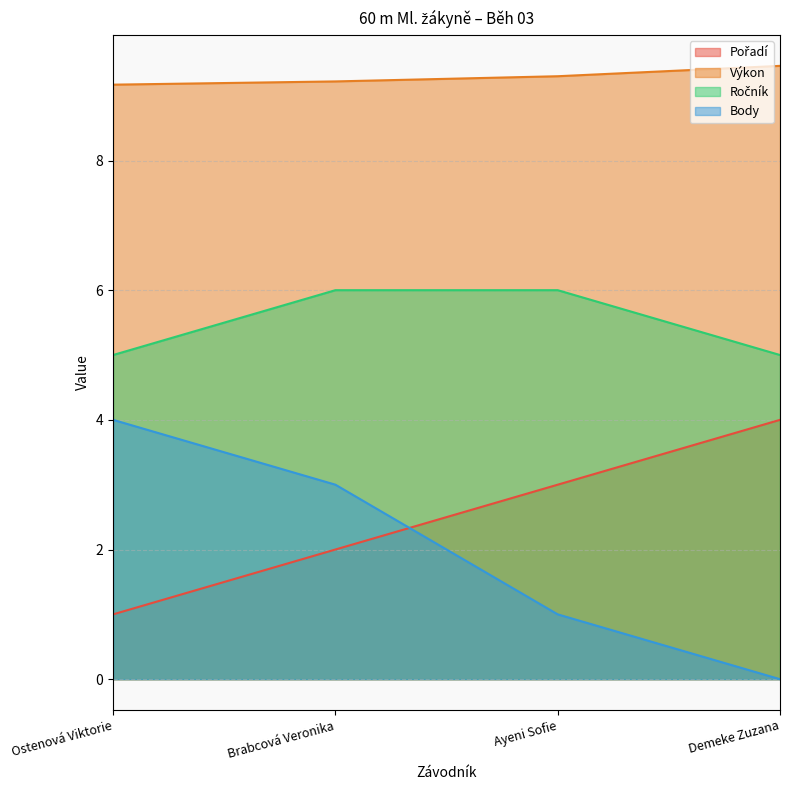

What is the value of the Výkon point at the 3rd from the left?

9.3